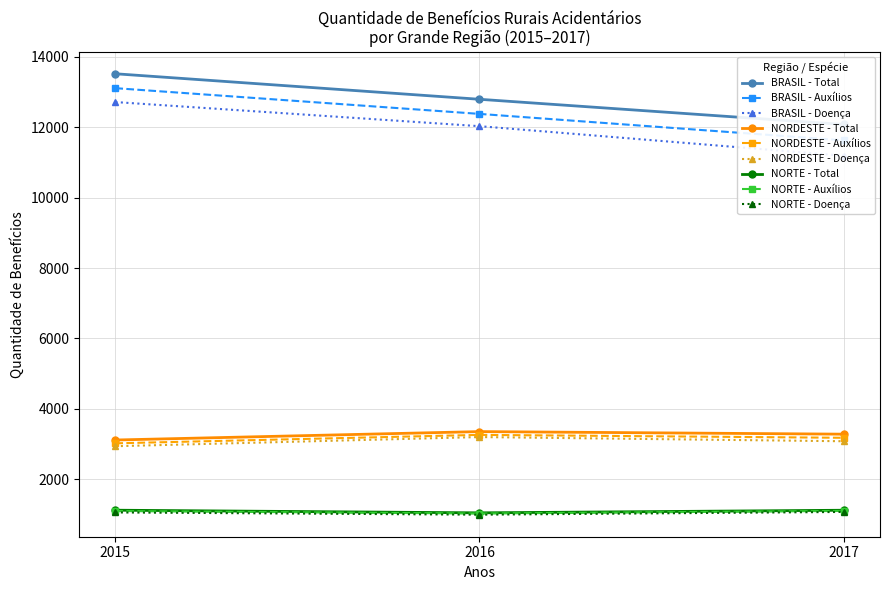

The Total Benefícios series shows 1120 at NORTE 2017. True or false?

True